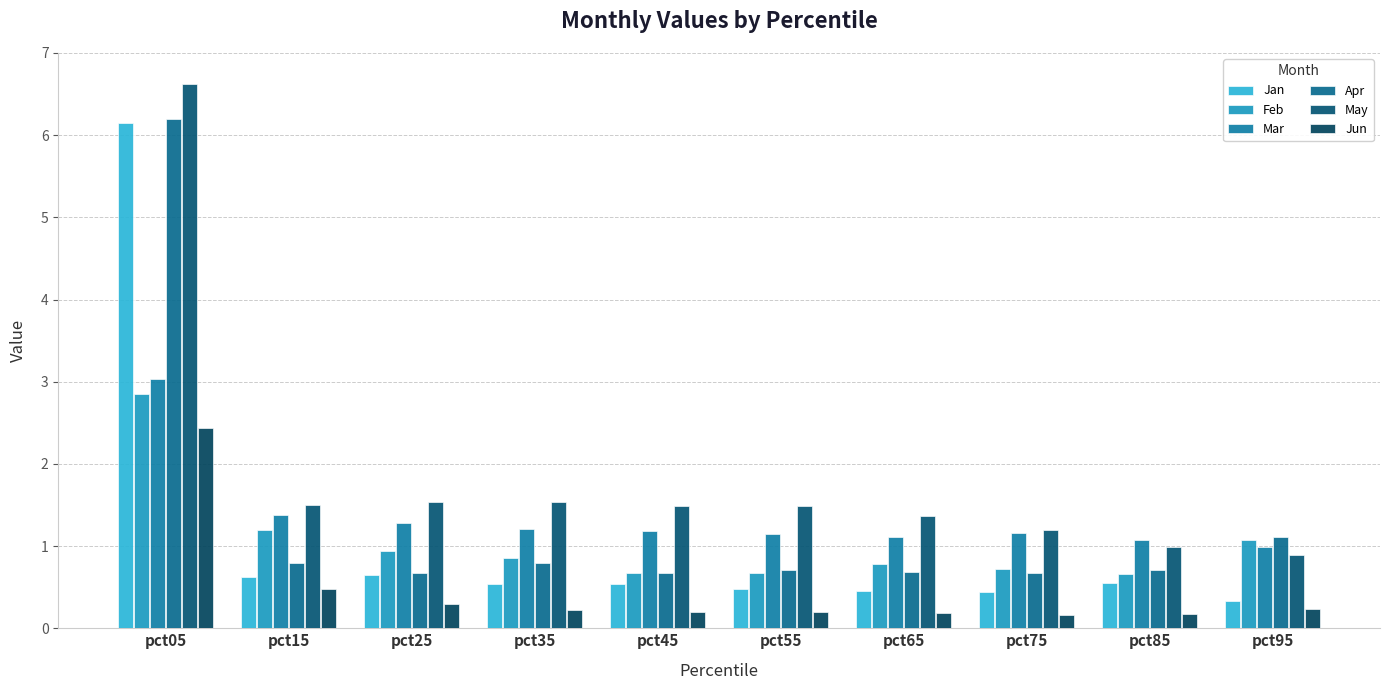

What is the difference between the maximum and minimum values in the Jan series?

5.8